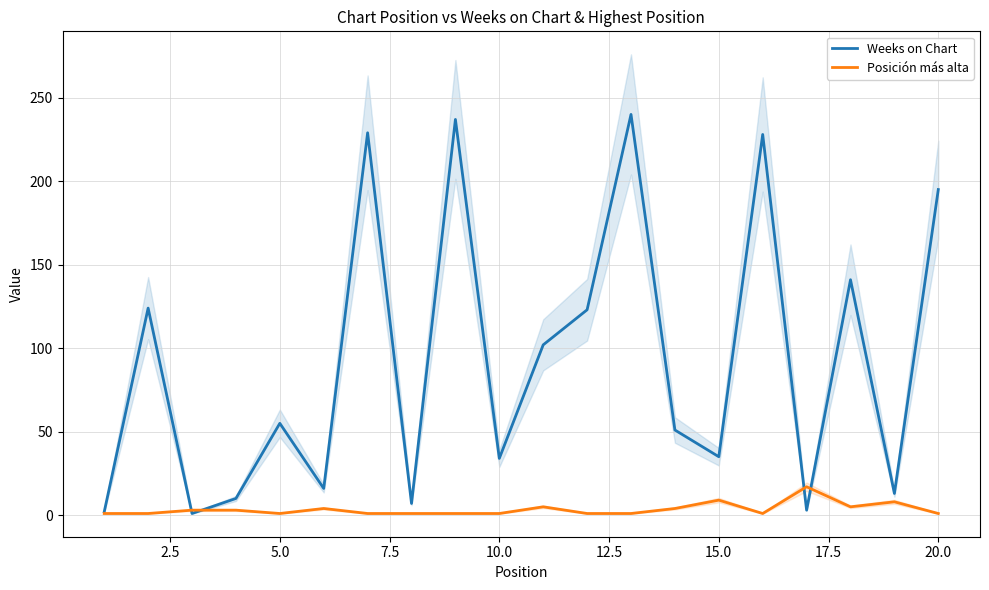

In Weeks on Chart, how many points are higher than both neighbors (excluding endpoints)?

7